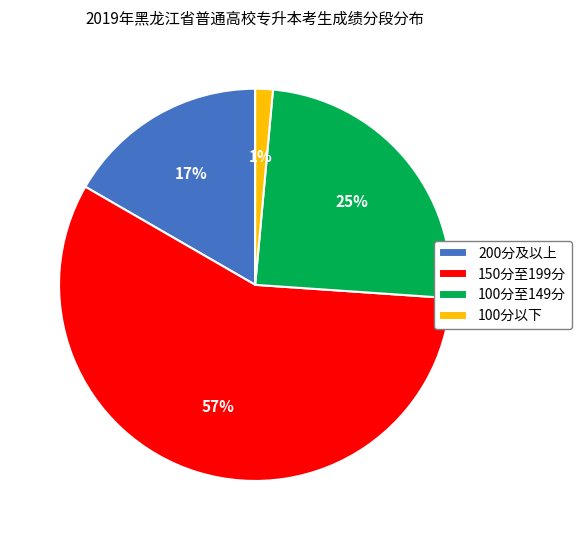

To the nearest percent, what is the average slice percentage?

25%